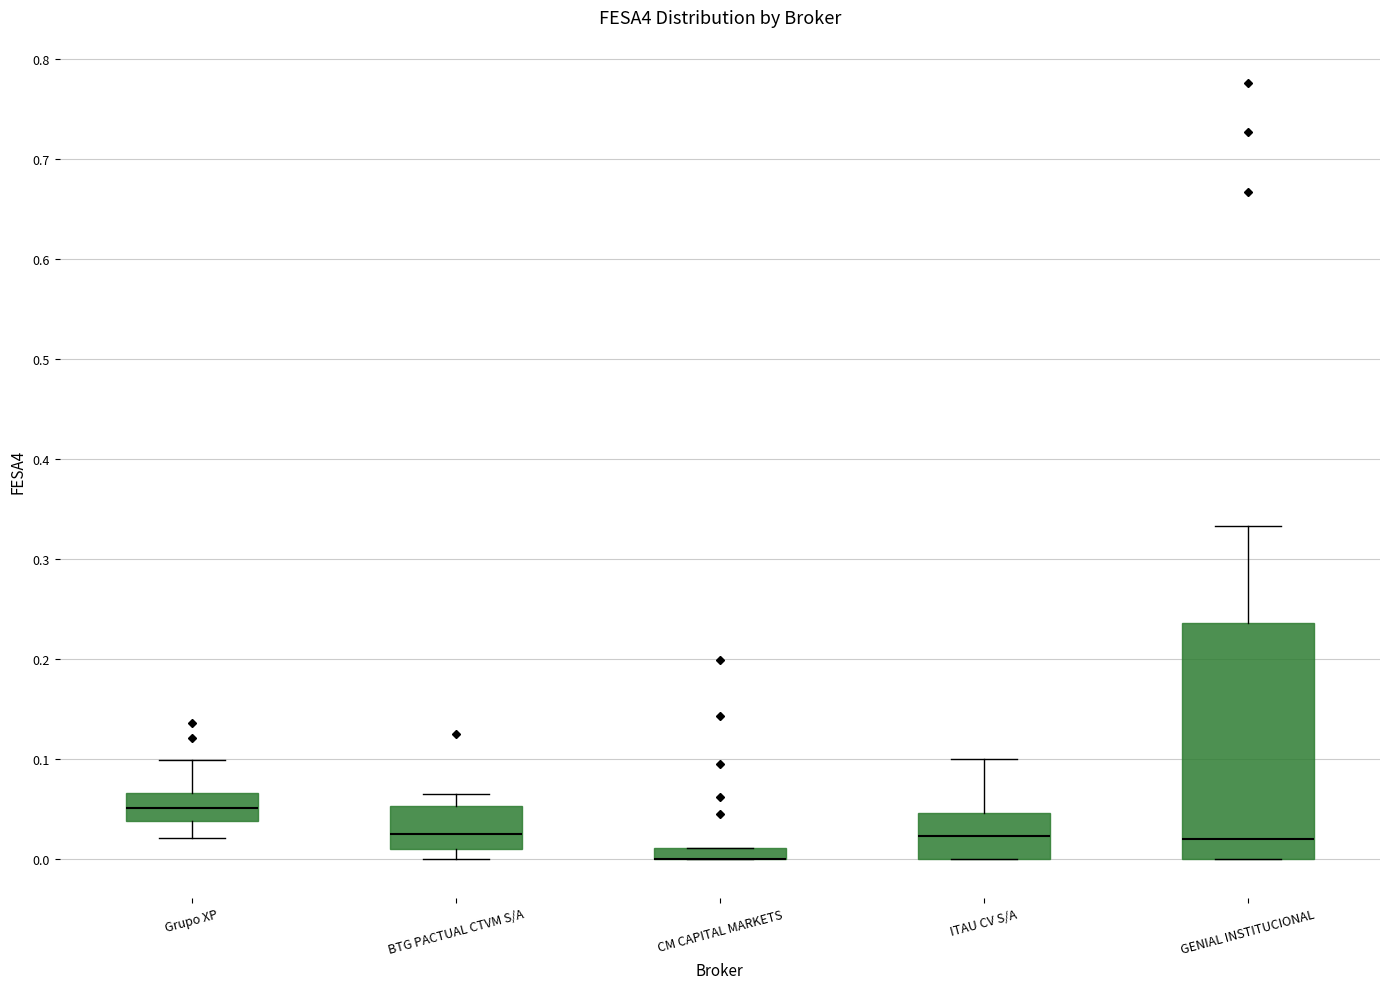

Which box is the tallest, from its lower edge to its upper edge?

GENIAL INSTITUCIONAL